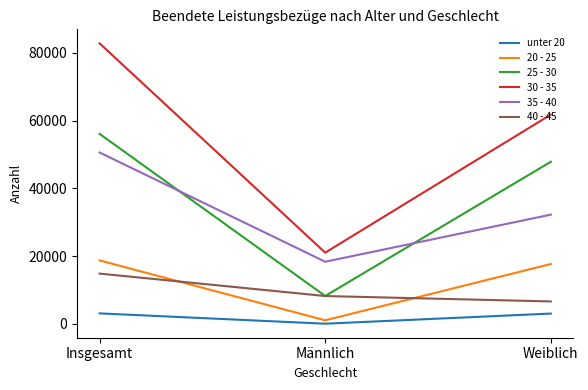

True or false: 35 - 40 has a value of 31615 at Männlich.

False